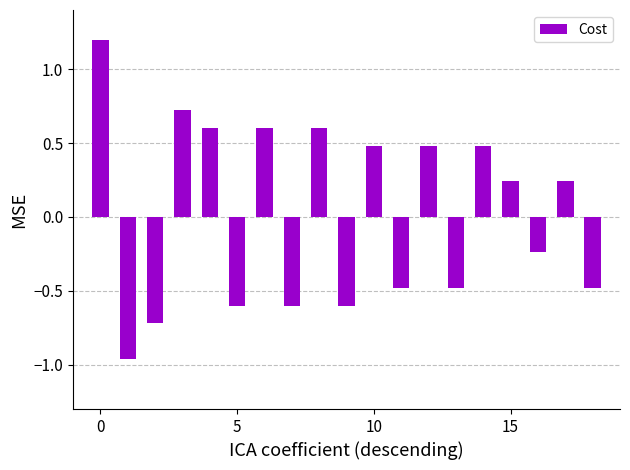

What is the maximum value shown in the chart?

1.2